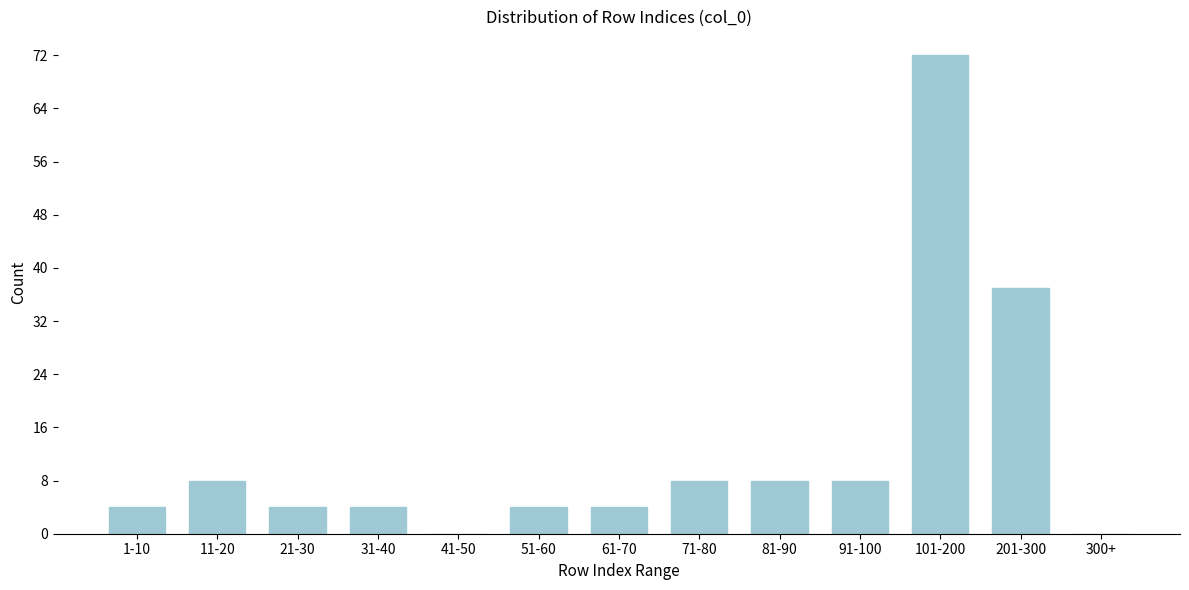

Reading right to left, list all the values displayed in this chart.

300+=0	201-300=37	101-200=72	91-100=8	81-90=8	71-80=8	61-70=4	51-60=4	41-50=0	31-40=4	21-30=4	11-20=8	1-10=4